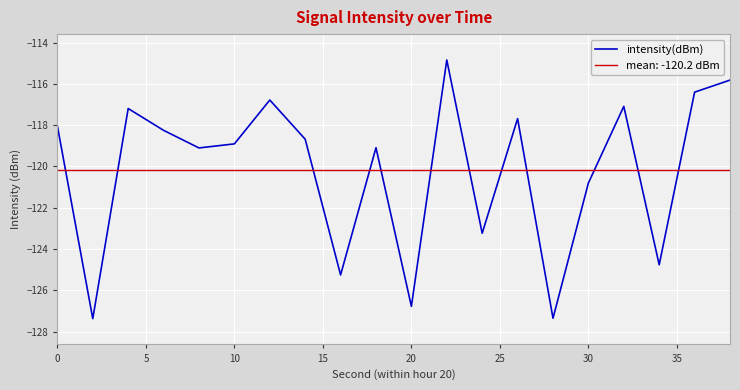

What is the maximum value shown in the chart?

-114.8